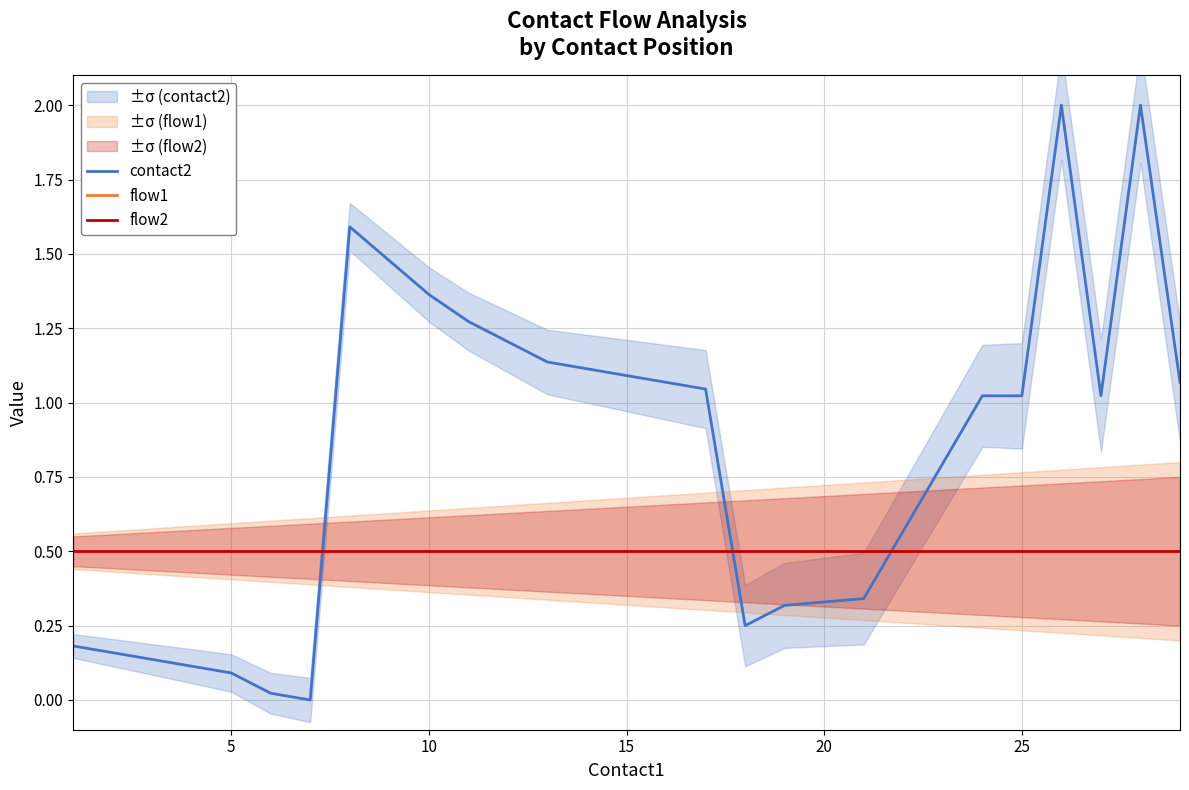

True or false: flow1 and flow2 cross at least once.

False